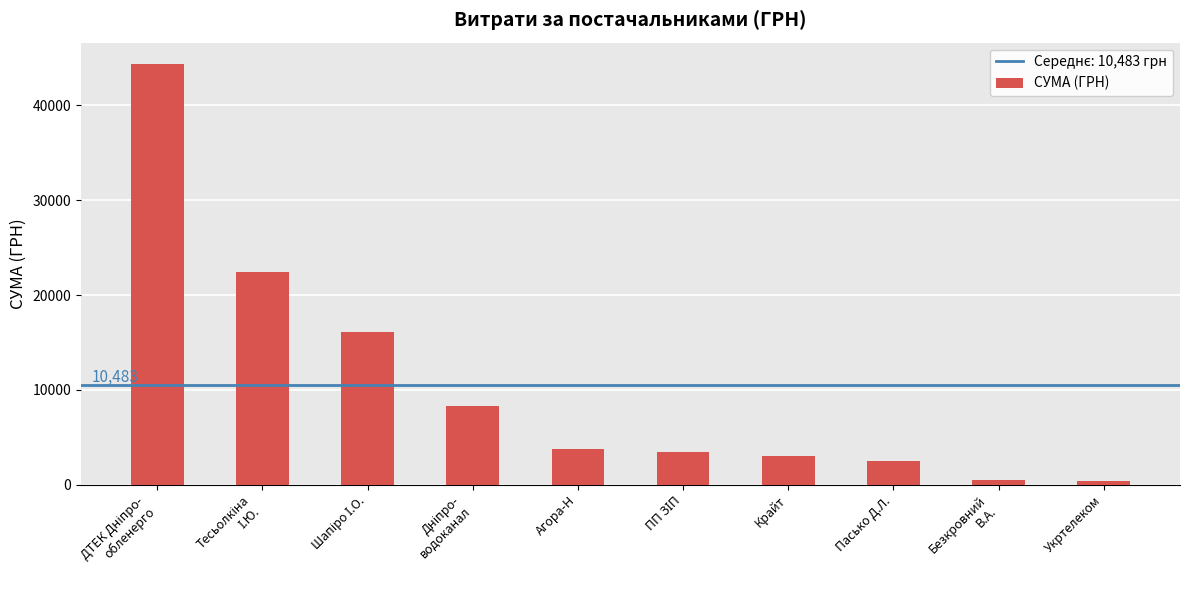

True or false: the data shows 2497.1 at Пасько Д.Л..

True